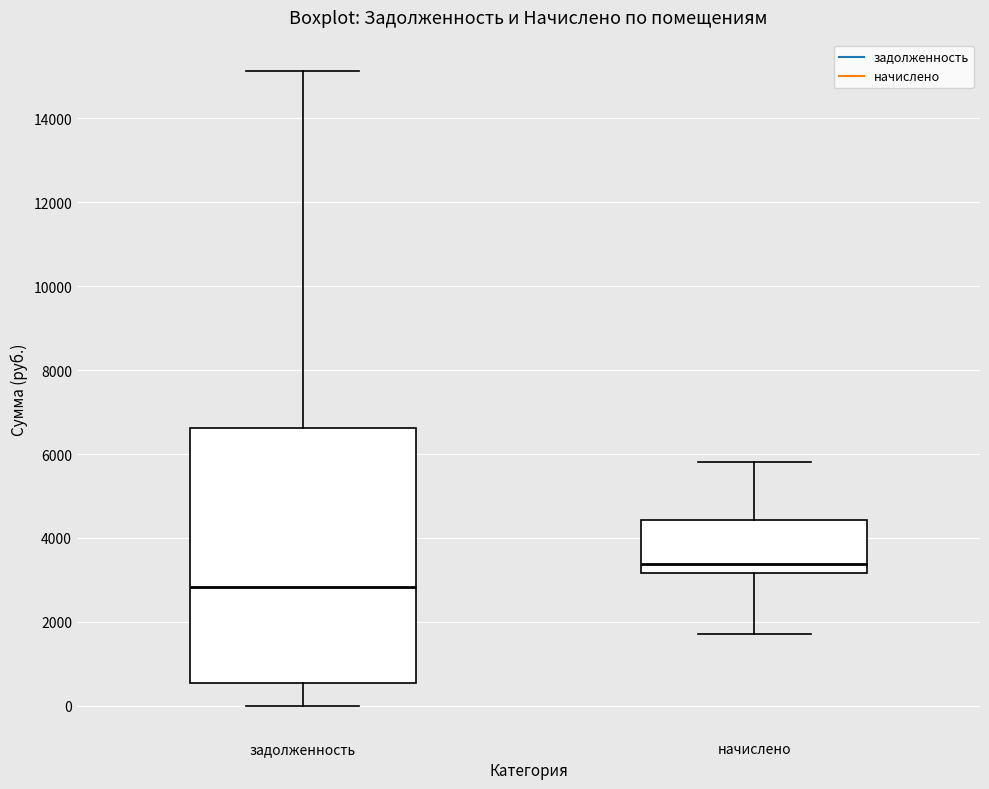

Reading left to right, transcribe this box plot: for each box, give where its median line is, the range the box spans, and where its two whiskers end, as read against the y-axis. The values are not printed on the chart, so give them approximately, as read against the axis.

задолженность: median 2800, box 600 to 6600, whiskers 0 to 15200
начислено: median 3400, box 3200 to 4400, whiskers 1800 to 5800